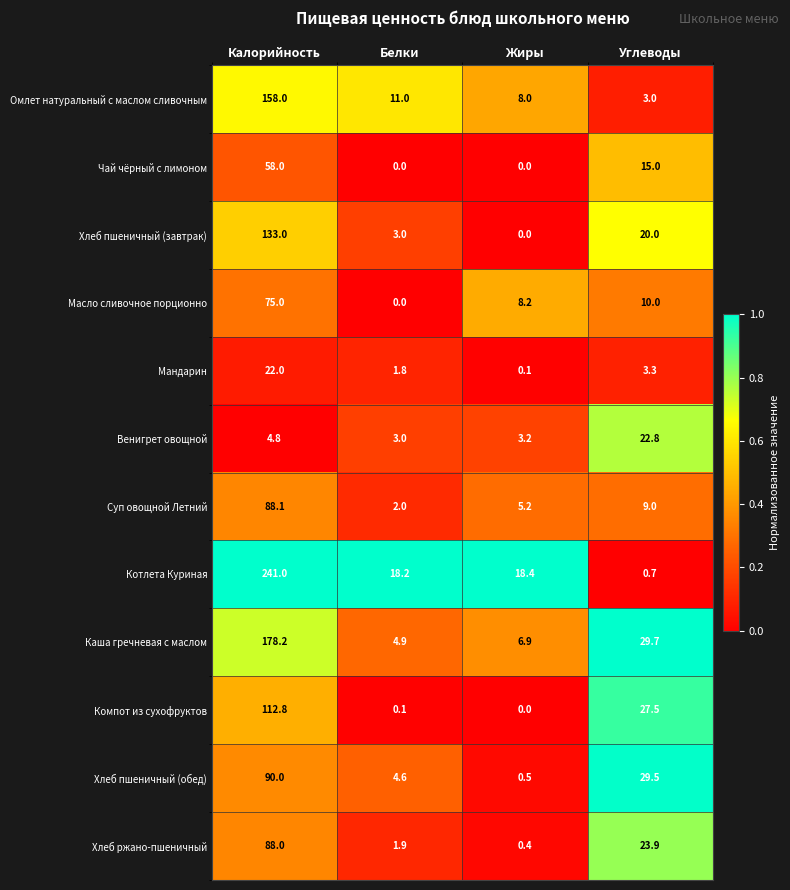

What is the difference between the second highest and second lowest values in the Масло сливочное порционно series?

1.8